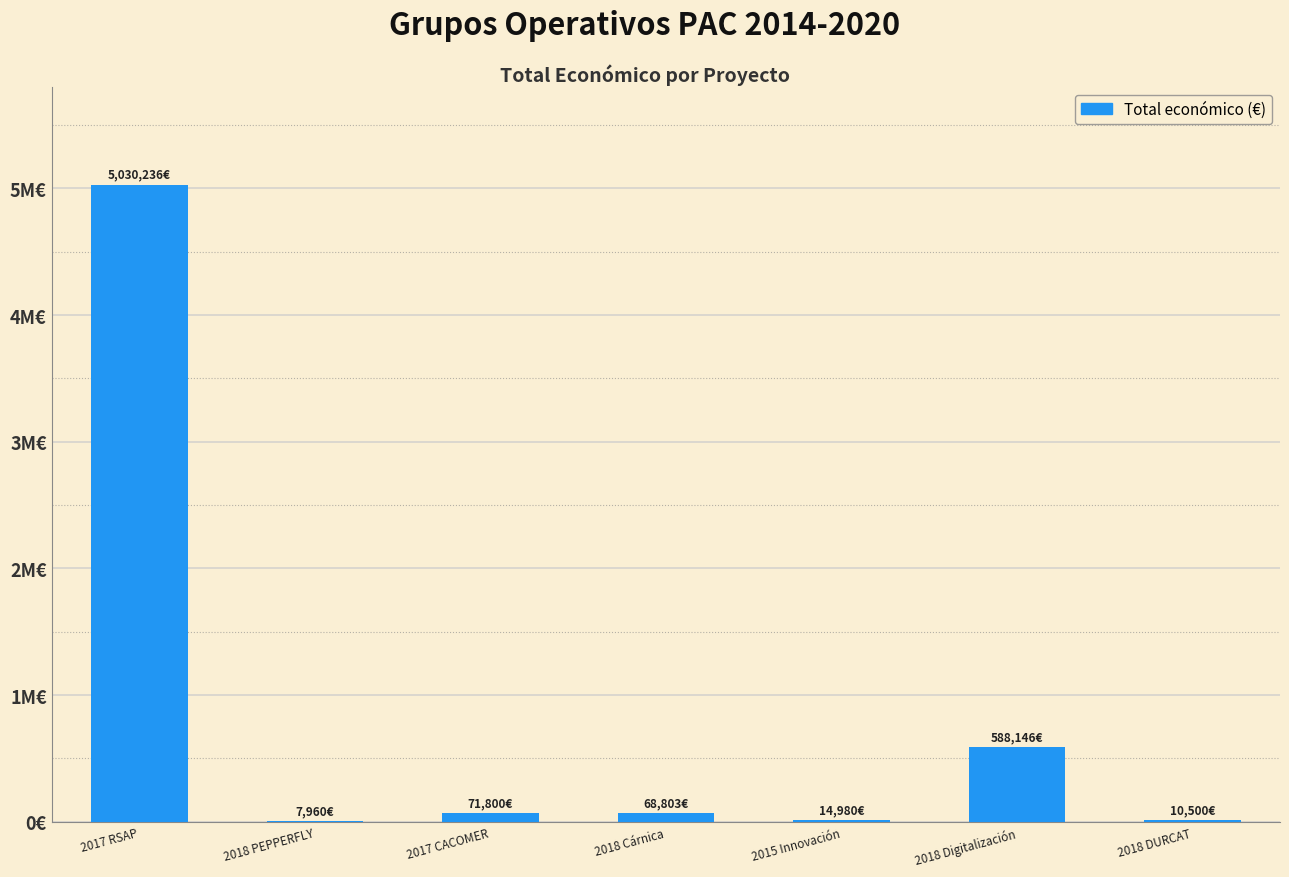

Is it true that the value at 2017 RSAP is 8557585?

False